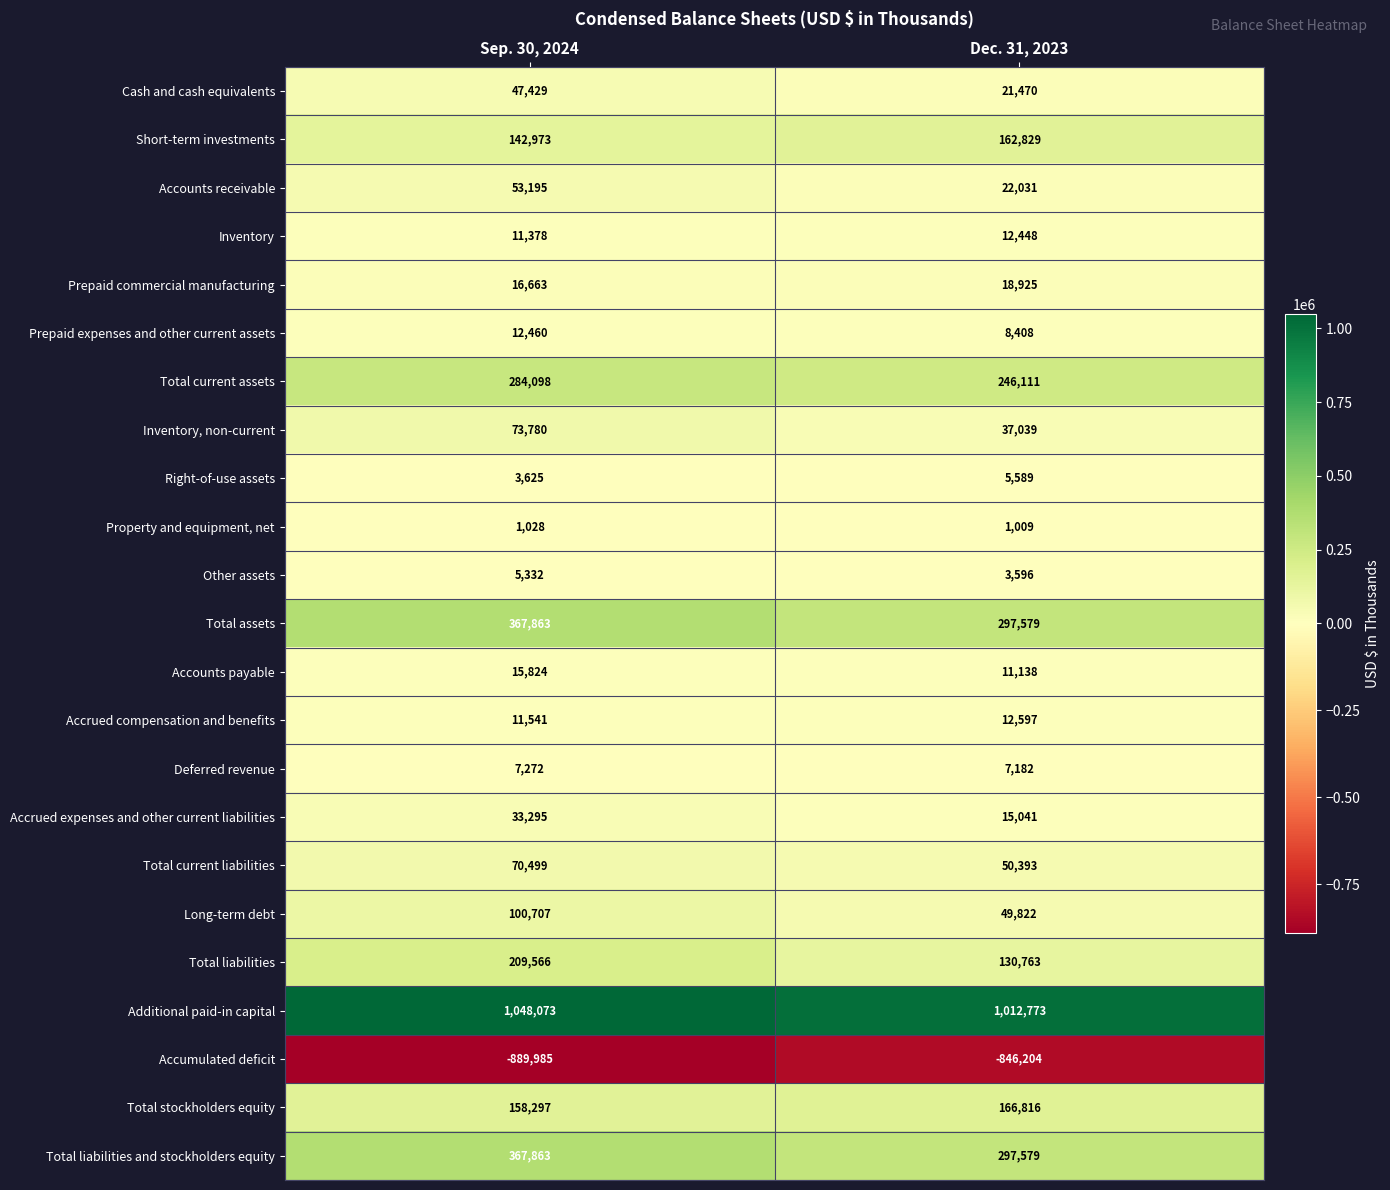

Is the value of Total assets at Sep. 30, 2024 greater than the value of Deferred revenue at Dec. 31, 2023?

Yes